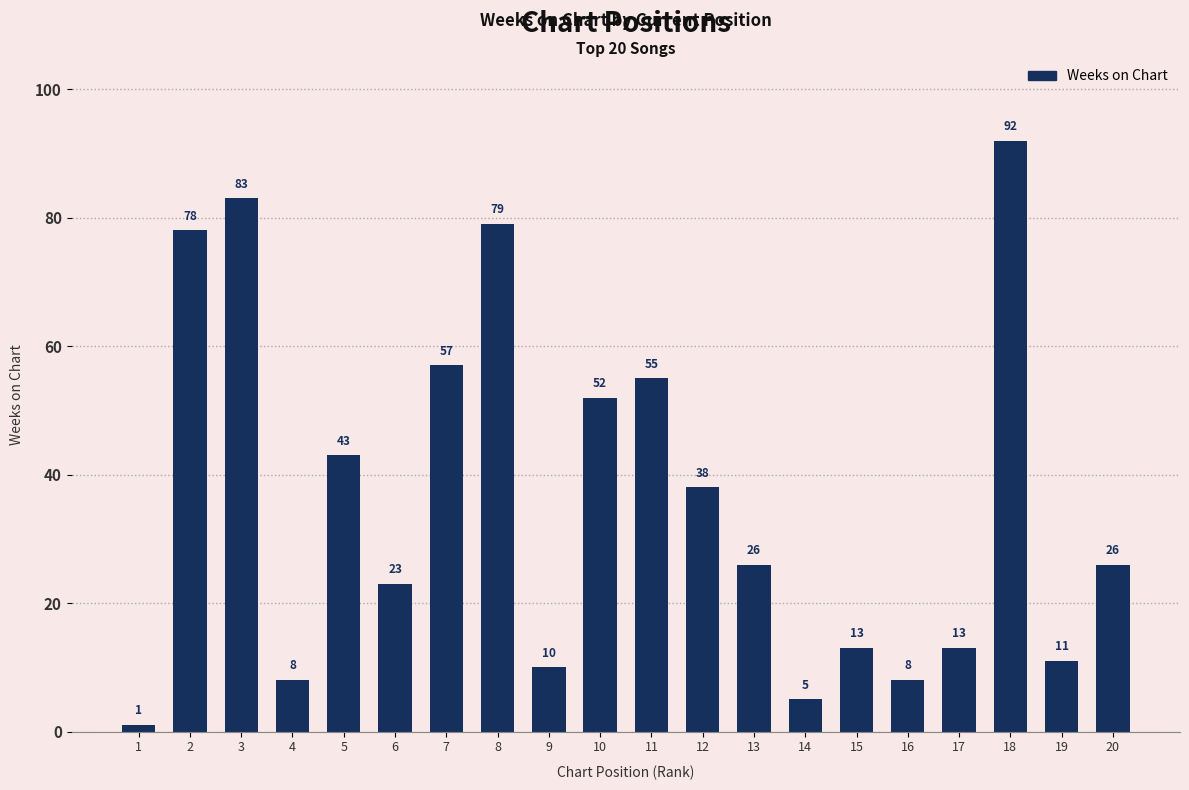

What is the minimum value shown in the chart?

1